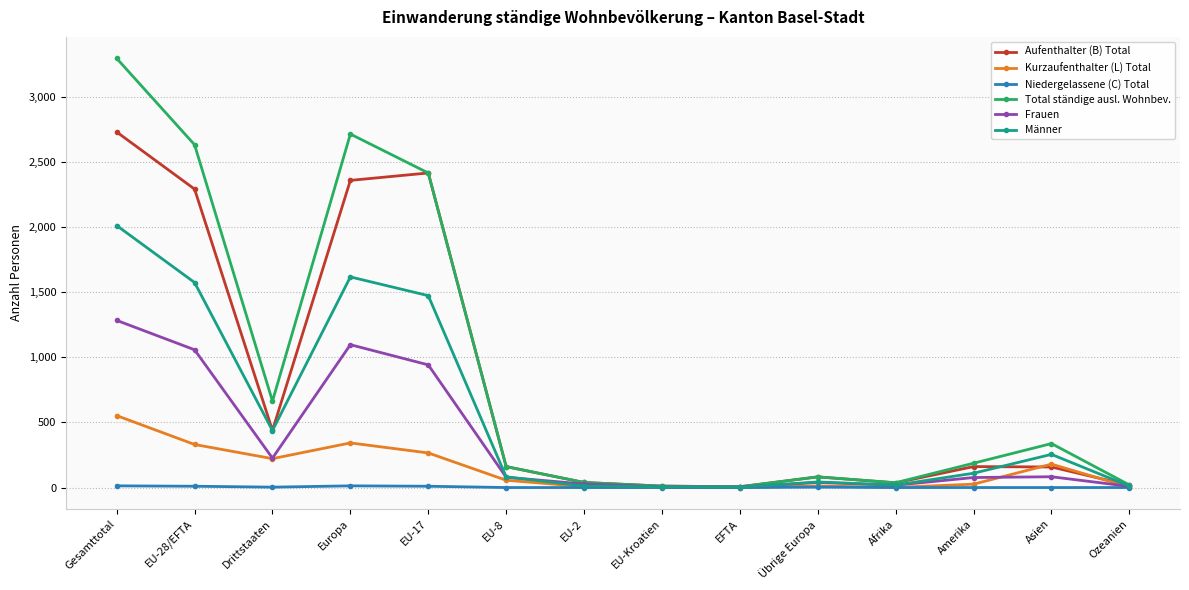

Count the number of categories in the chart.

14